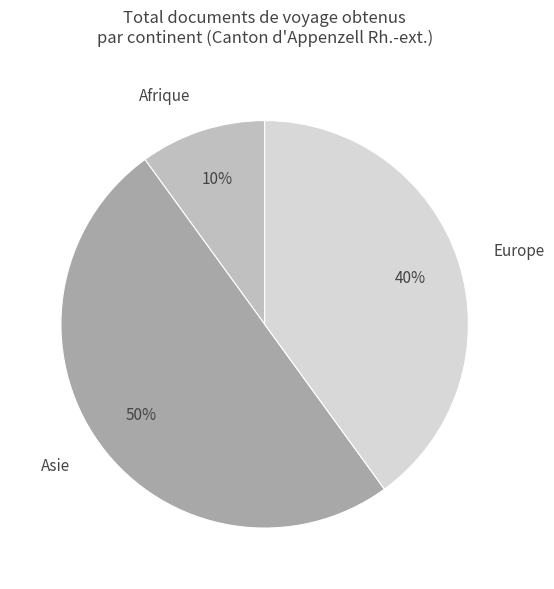

Is the sum of Europe and Asie greater than half?

Yes